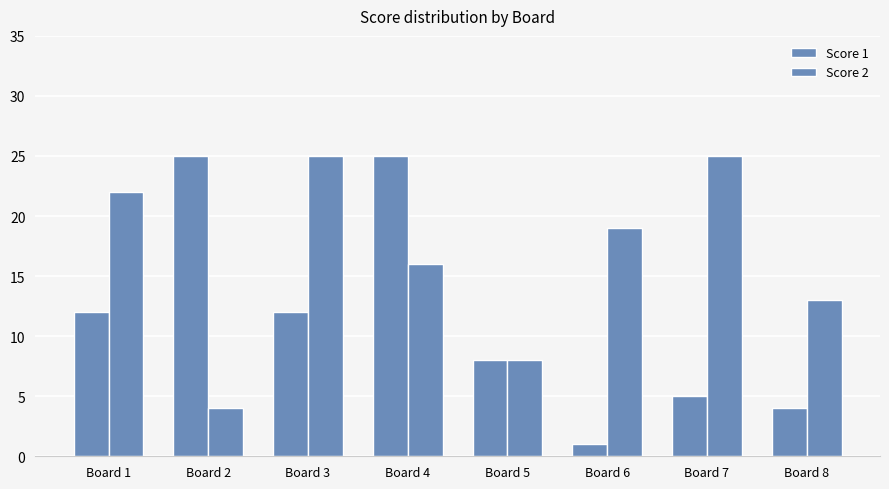

At which label is Score 1 closest to 13?

Board 1